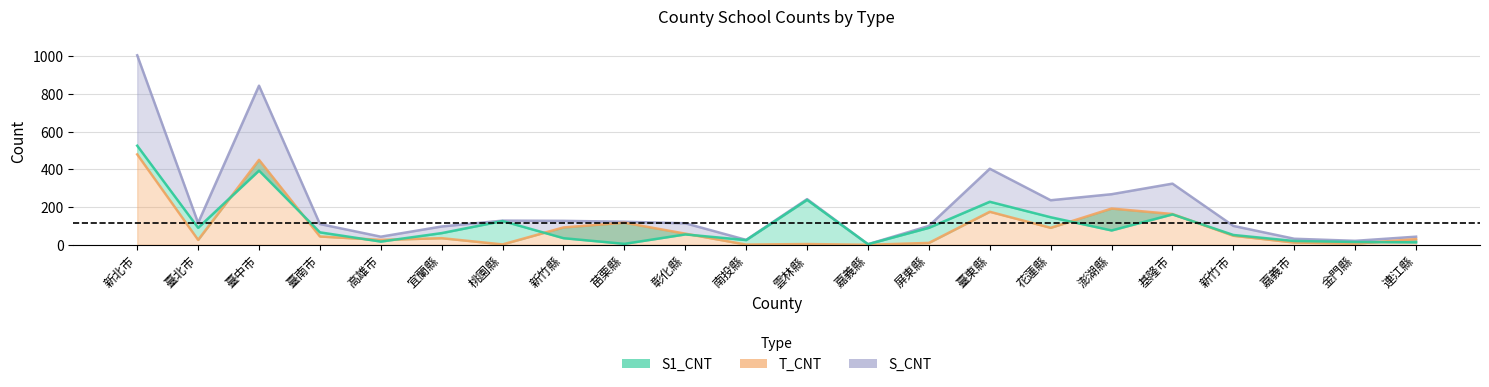

What is the difference between the maximum and second lowest values in the T_CNT series?

478